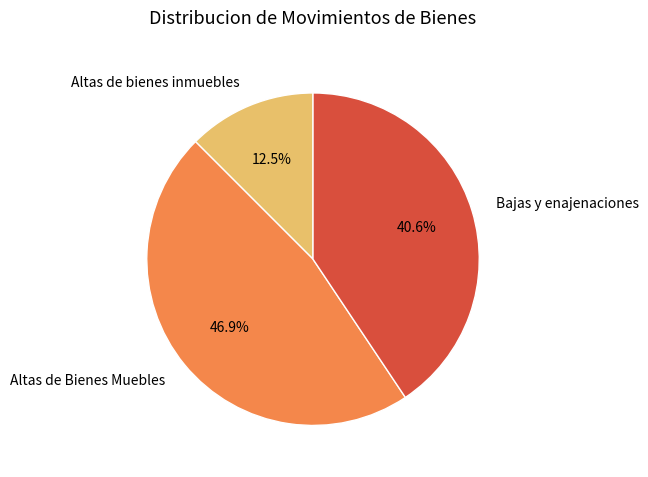

Do Altas de Bienes Muebles and Bajas y enajenaciones together represent more than half of the pie?

Yes